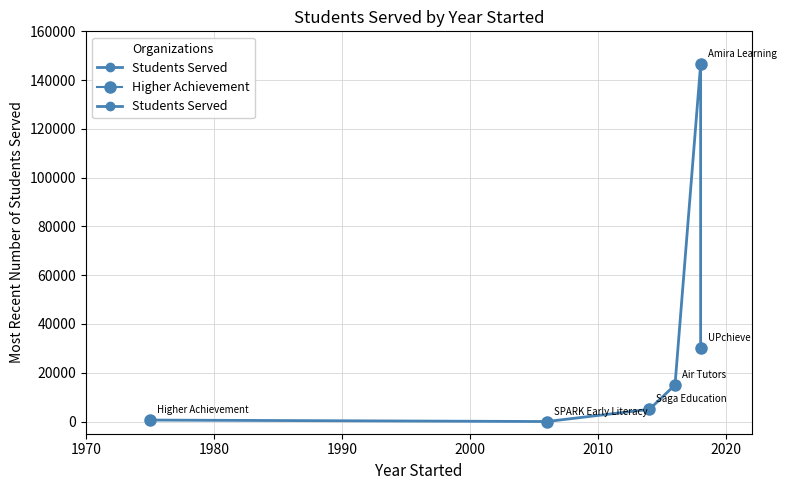

What is the difference between the values at 1980 and 1970?

600